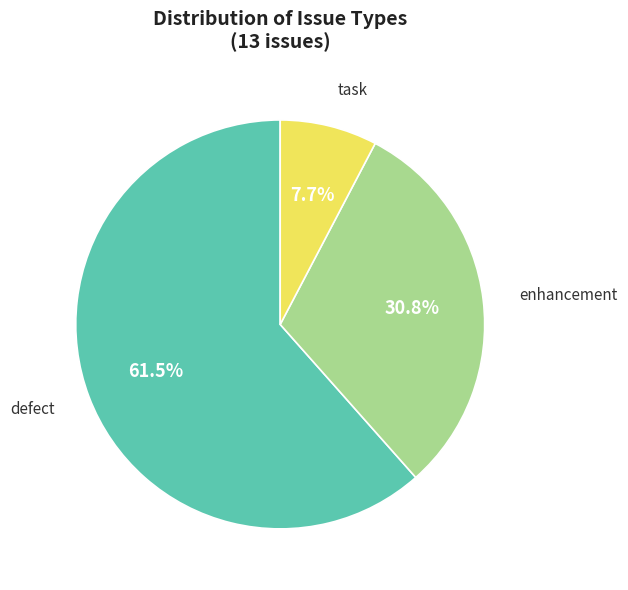

Is it true that enhancement is 38% of the pie?

False